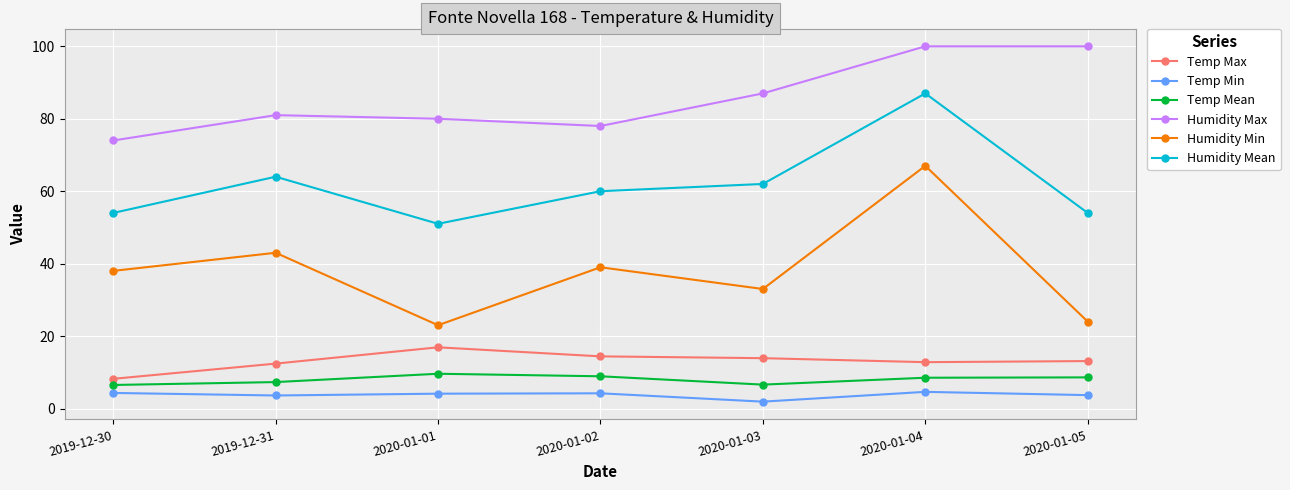

Count the number of categories in the chart.

7